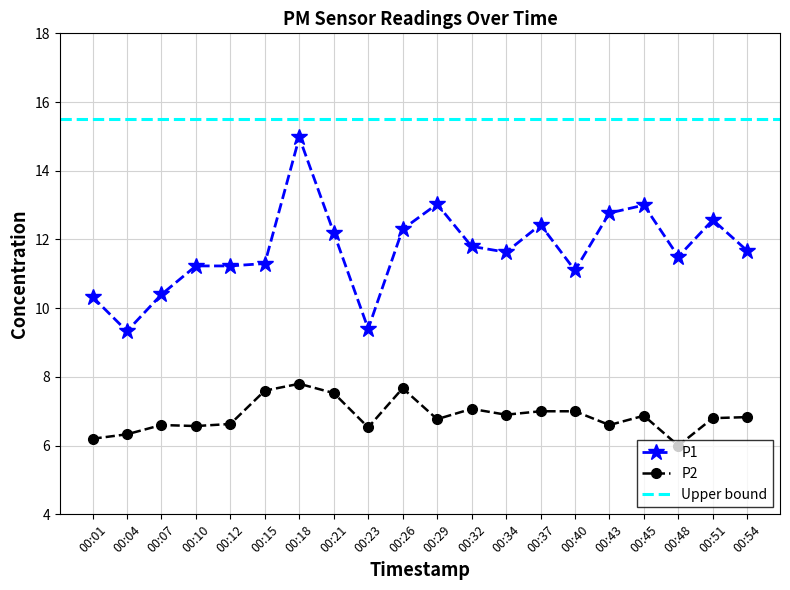

True or false: P1 and P2 cross at least once.

False